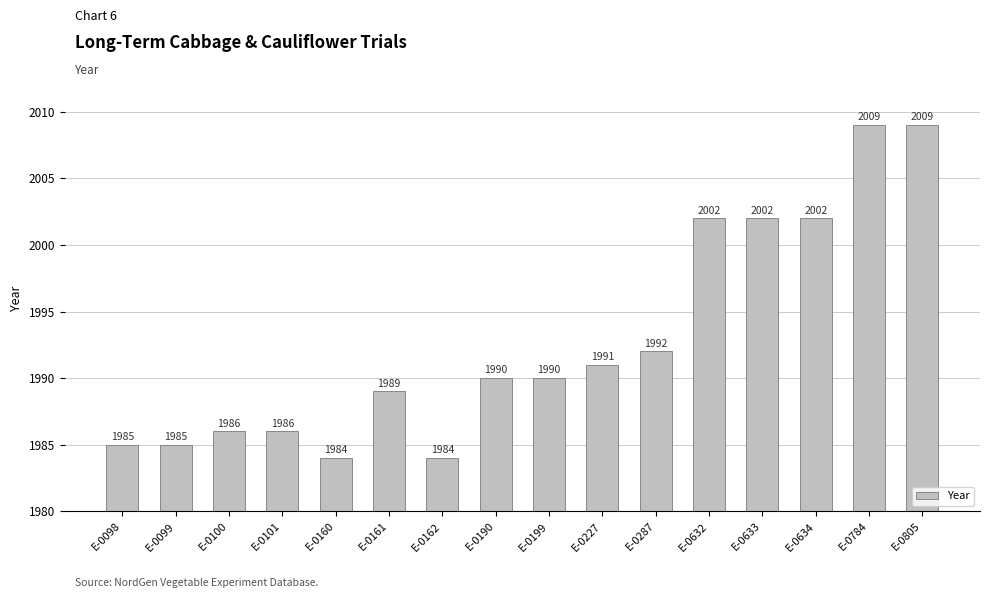

How many categories are shown in the chart?

16